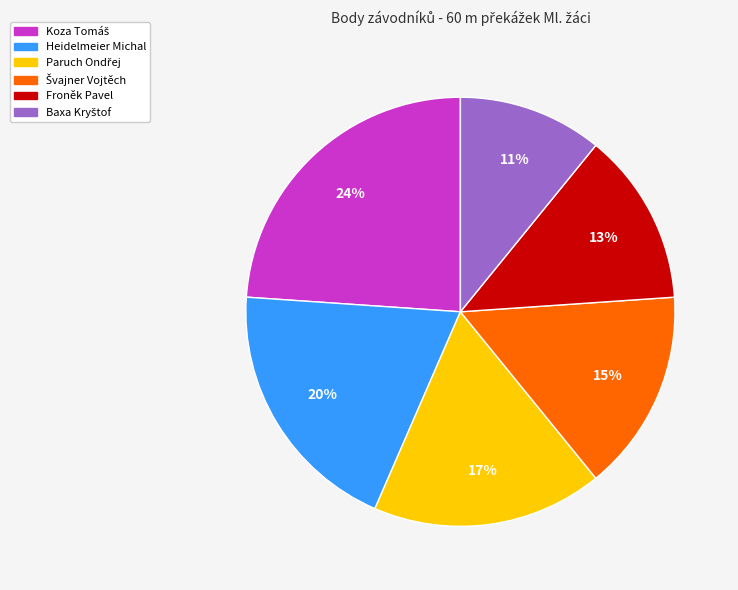

To the nearest percent, what is the difference between the largest and smallest slice percentages?

13%